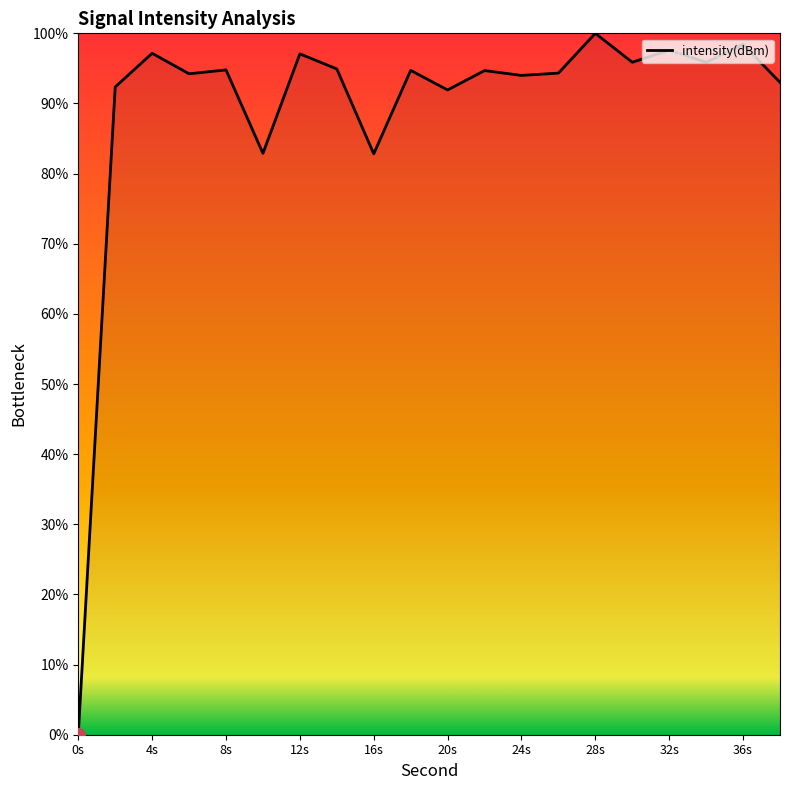

What is the greatest value displayed?

100.0